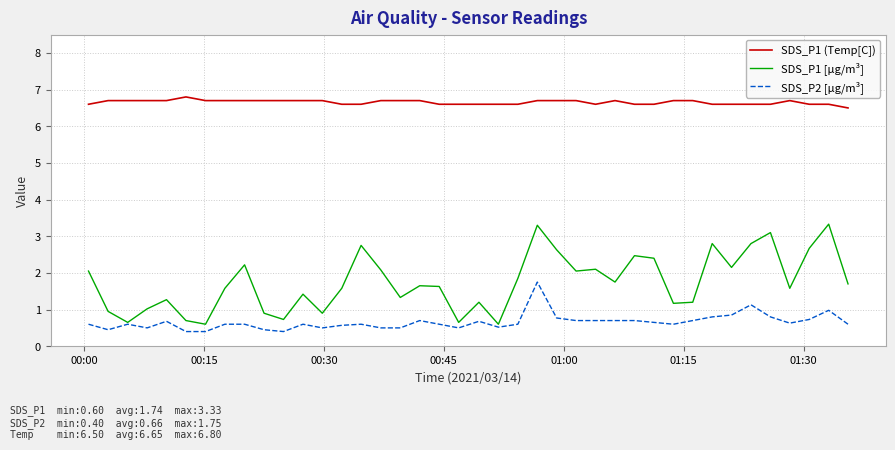

True or false: SDS_P1 [µg/m³] and SDS_P1 (Temp[C]) cross at least once.

False